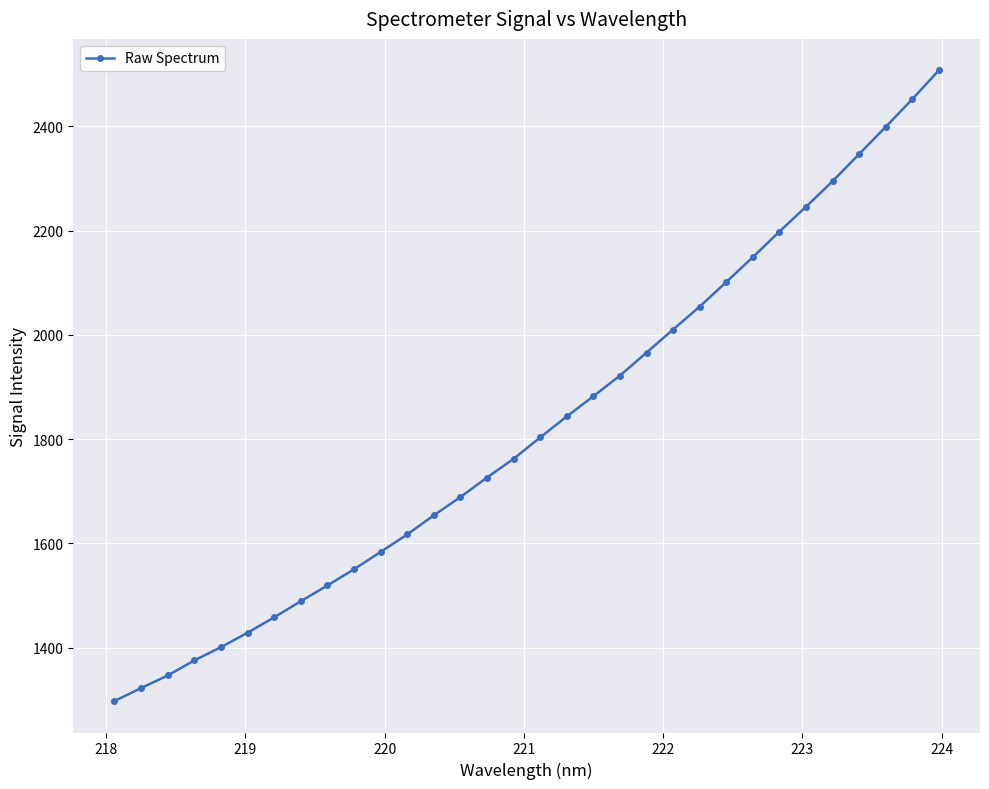

What is the difference between the maximum and minimum values?

1209.1